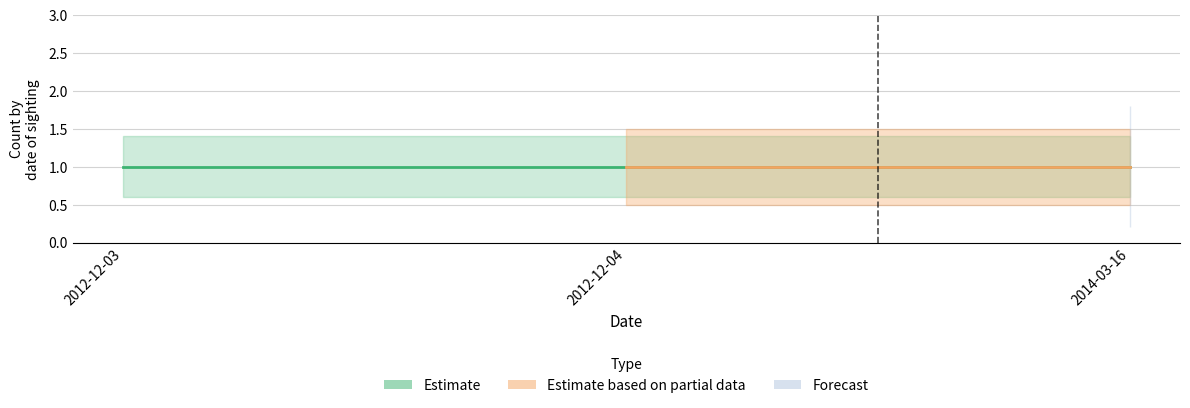

Reading left to right, extract all data points from this chart.

Count: 2012-12-03=1.0	2012-12-04=1.0	2014-03-16=1.0
Count_upper: 2012-12-03=1.4	2012-12-04=1.4	2014-03-16=1.4
Count_lower: 2012-12-03=0.6	2012-12-04=0.6	2014-03-16=0.6